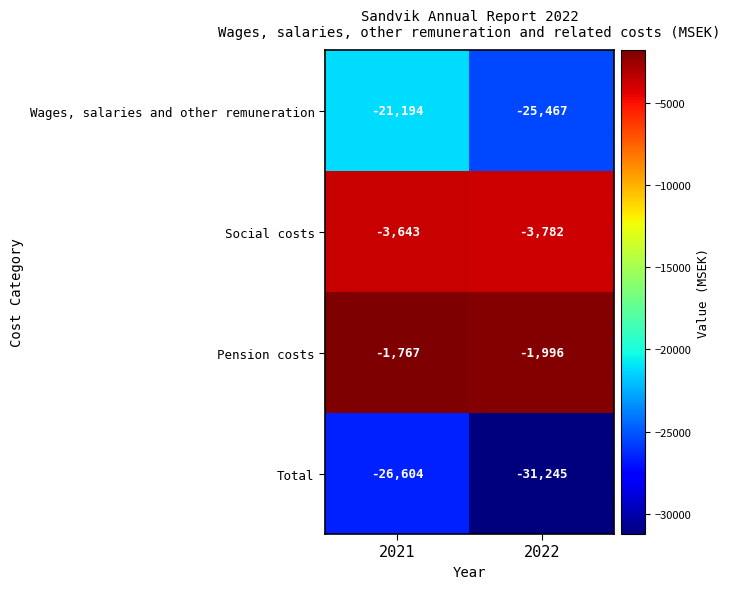

At which label is Total closest to -28924?

2021